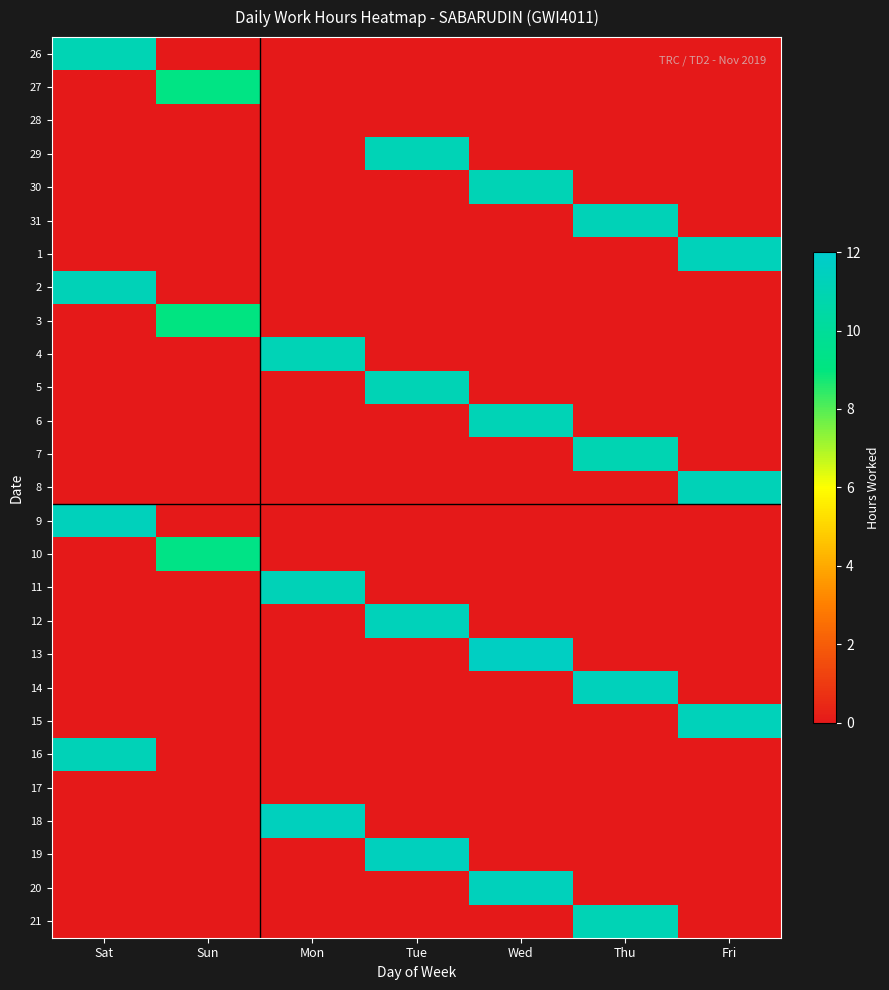

At how many categories does at least one series exceed 0?

7